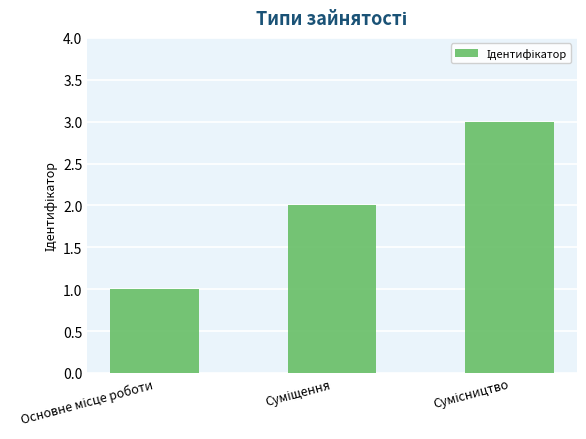

What is the maximum value shown in the chart?

3